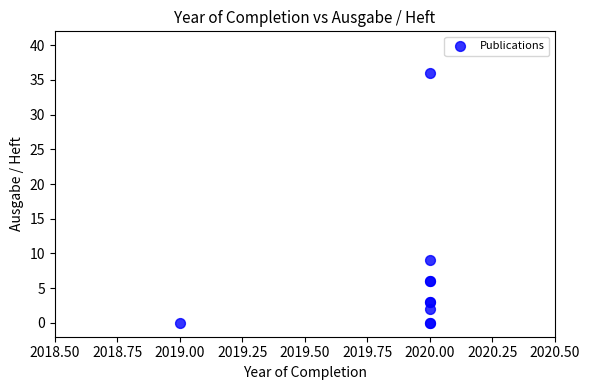

What Y value in the scatter plot is closest to 18?

9